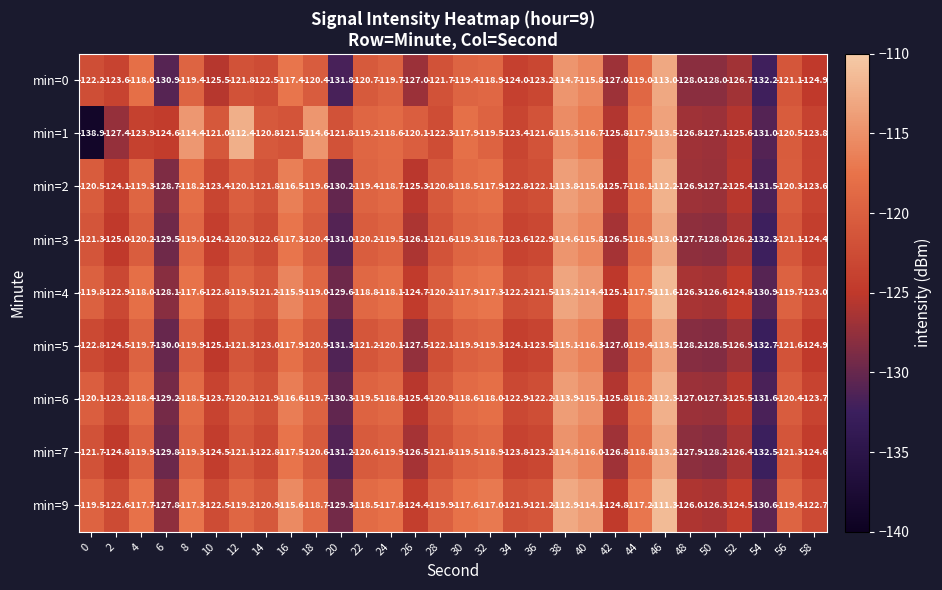

At which category is the sum across all series the highest?

46